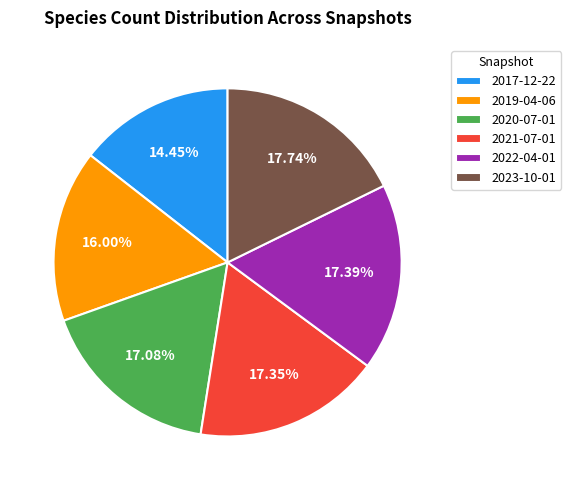

To the nearest percent, what is the combined percentage of 2017-12-22 and 2019-04-06?

30%